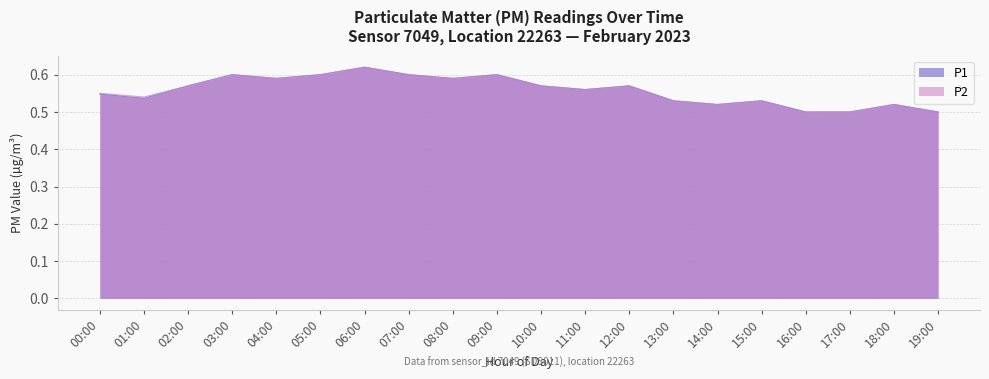

True or false: P2 and P1 intersect in this chart.

False